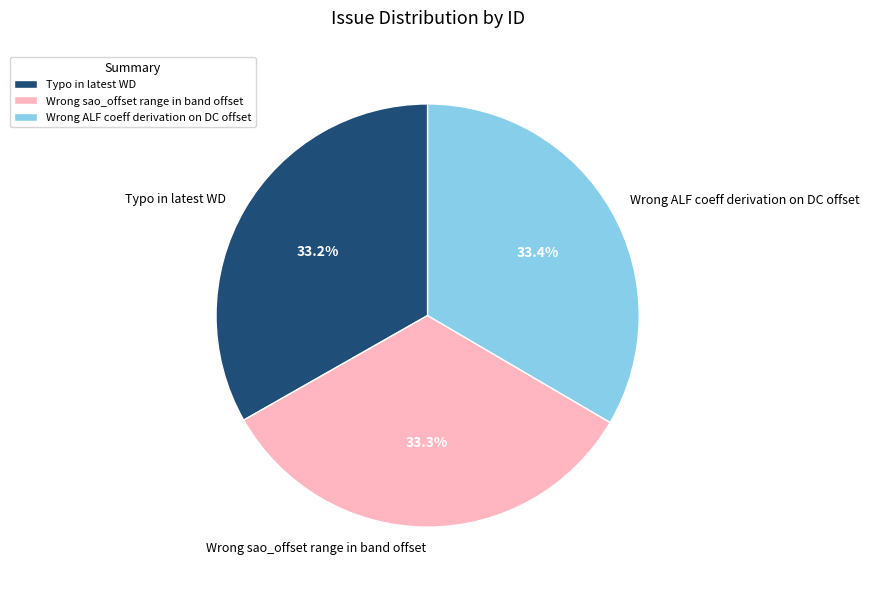

How many segments does this pie chart have?

3